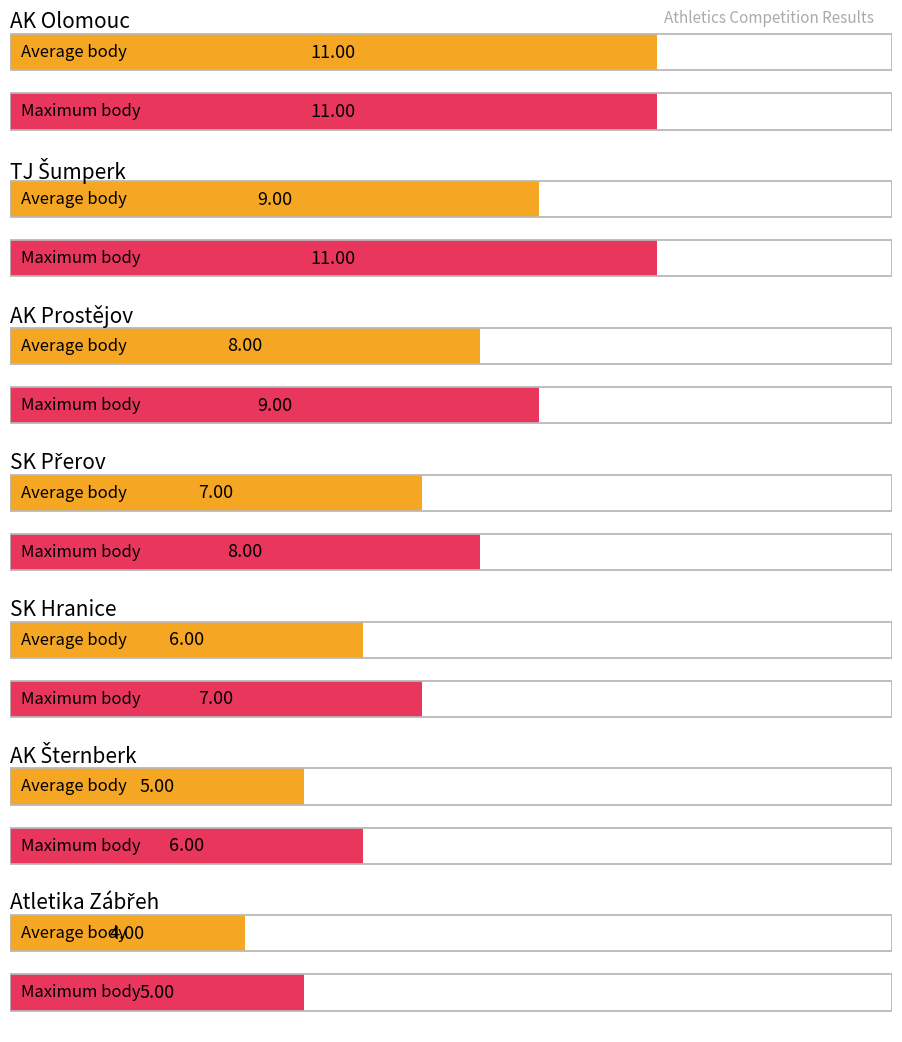

Which category has the lowest value in the Average body (top clubs) series?

Atletika Zábřeh